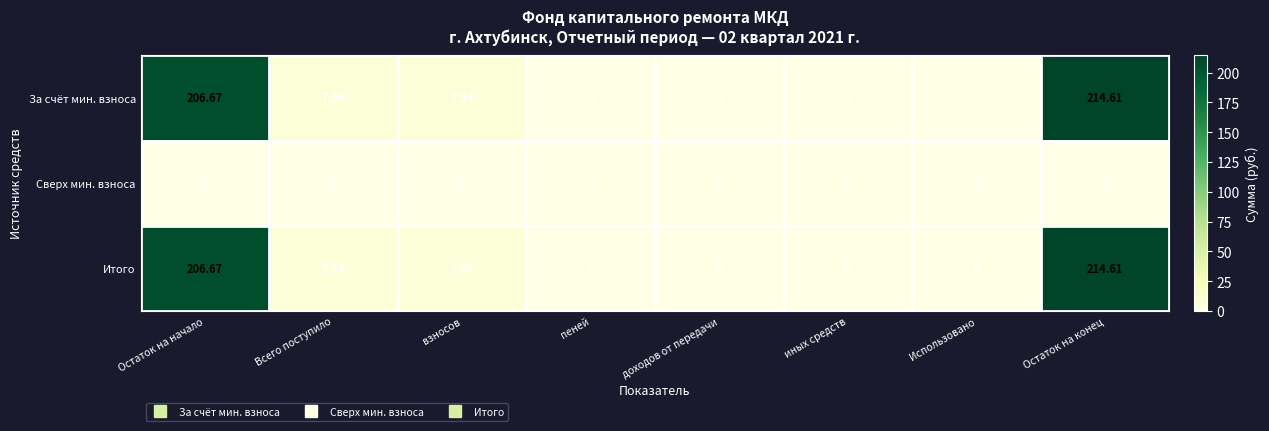

Which category has the highest value across all series?

Остаток на конец